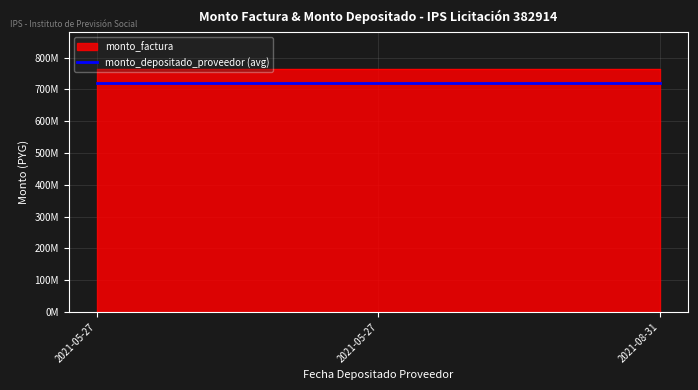

At which category is the sum across all series the highest?

2021-05-27